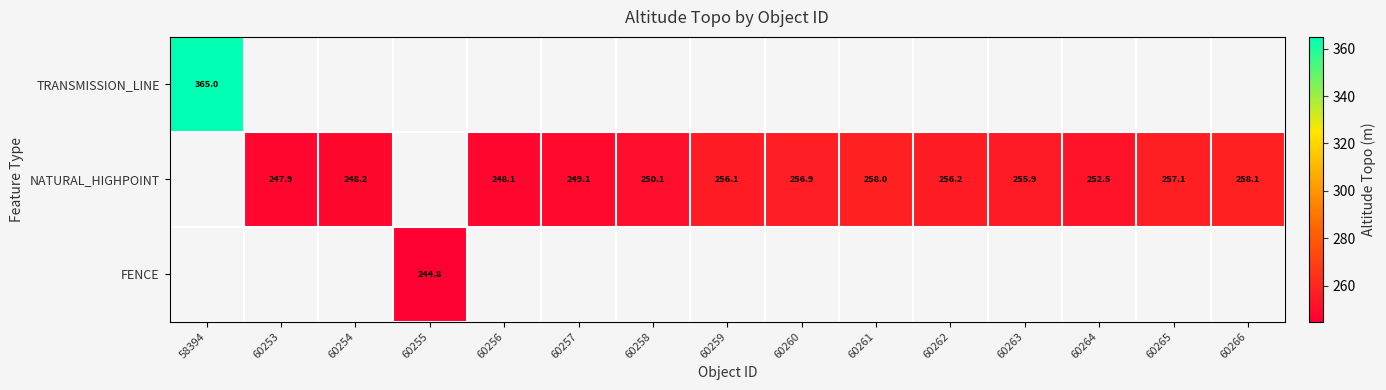

True or false: NATURAL_HIGHPOINT has a value of 337.6 at 60265.

False